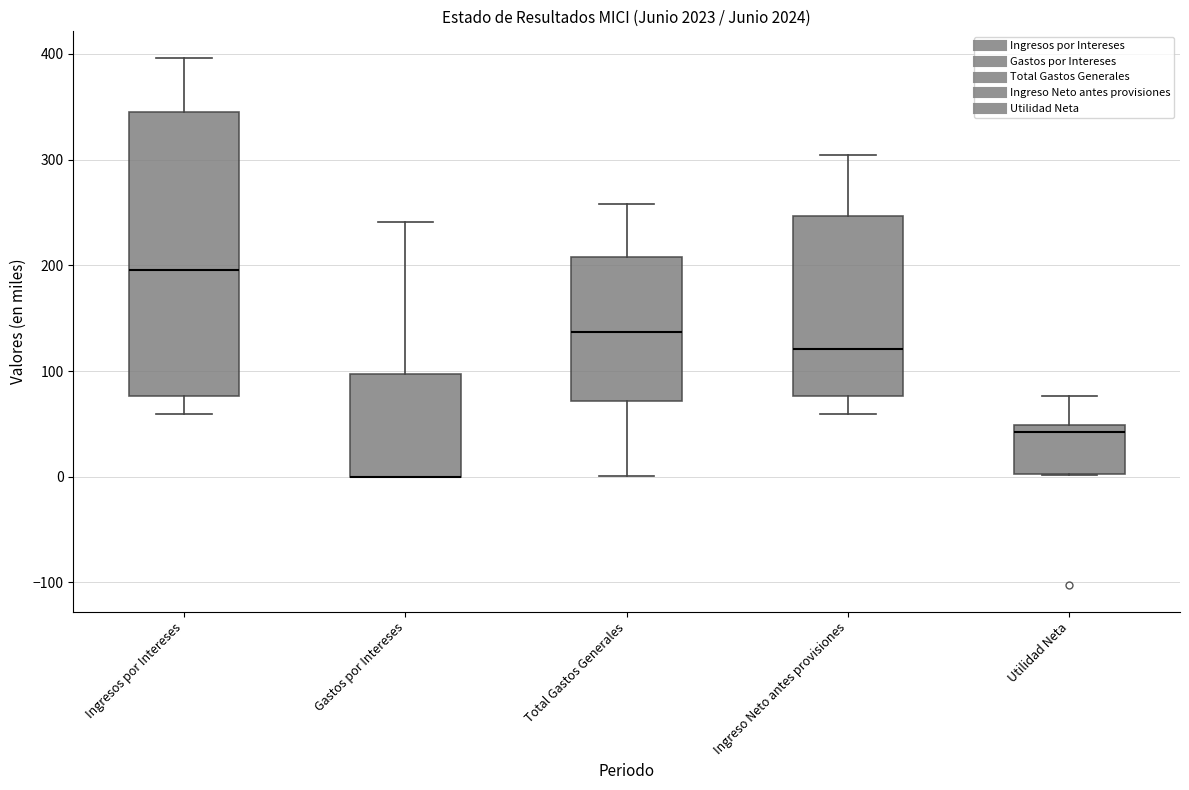

Comparing the boxes themselves (not the whiskers), which one is the tallest?

Ingresos por Intereses